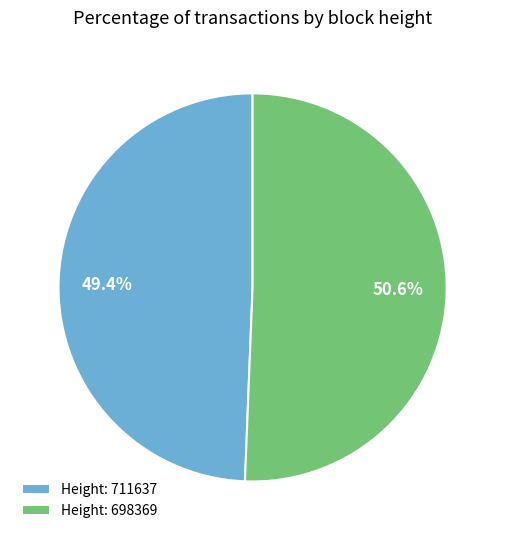

What is the smallest slice in the pie chart?

Height: 711637